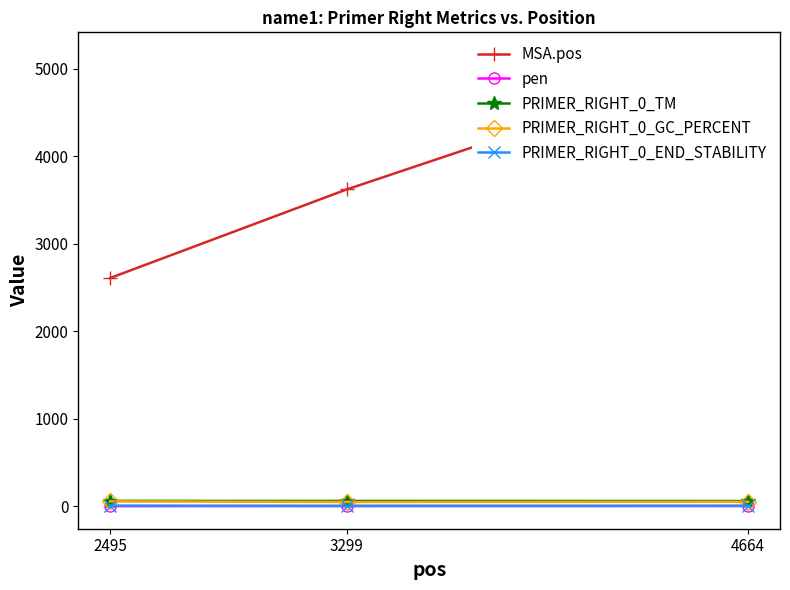

At how many categories does at least one series exceed 4145?

1